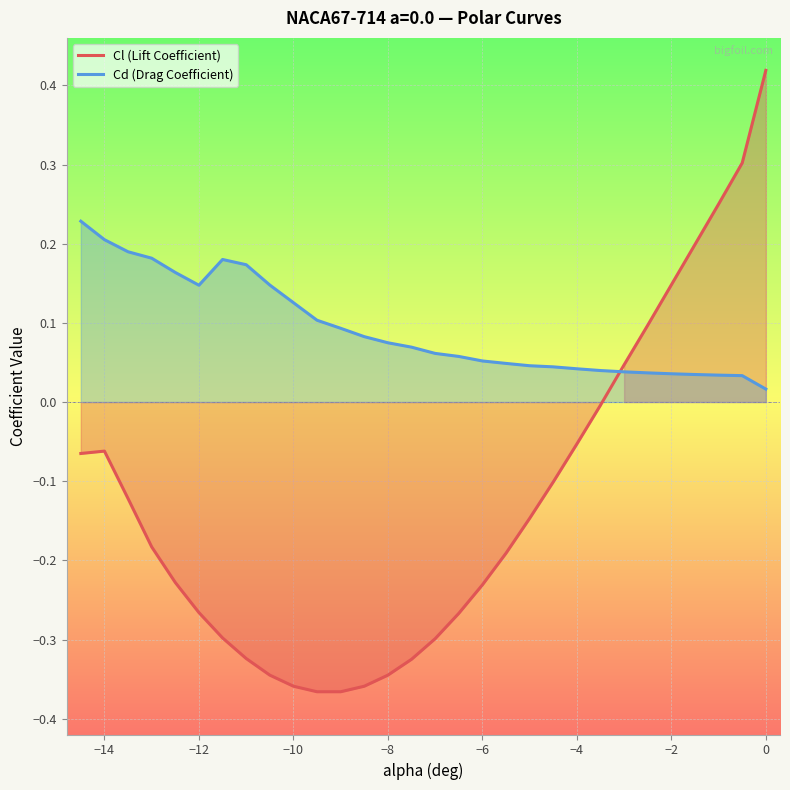

True or false: Cl (Lift Coefficient) and Cd (Drag Coefficient) intersect in this chart.

True